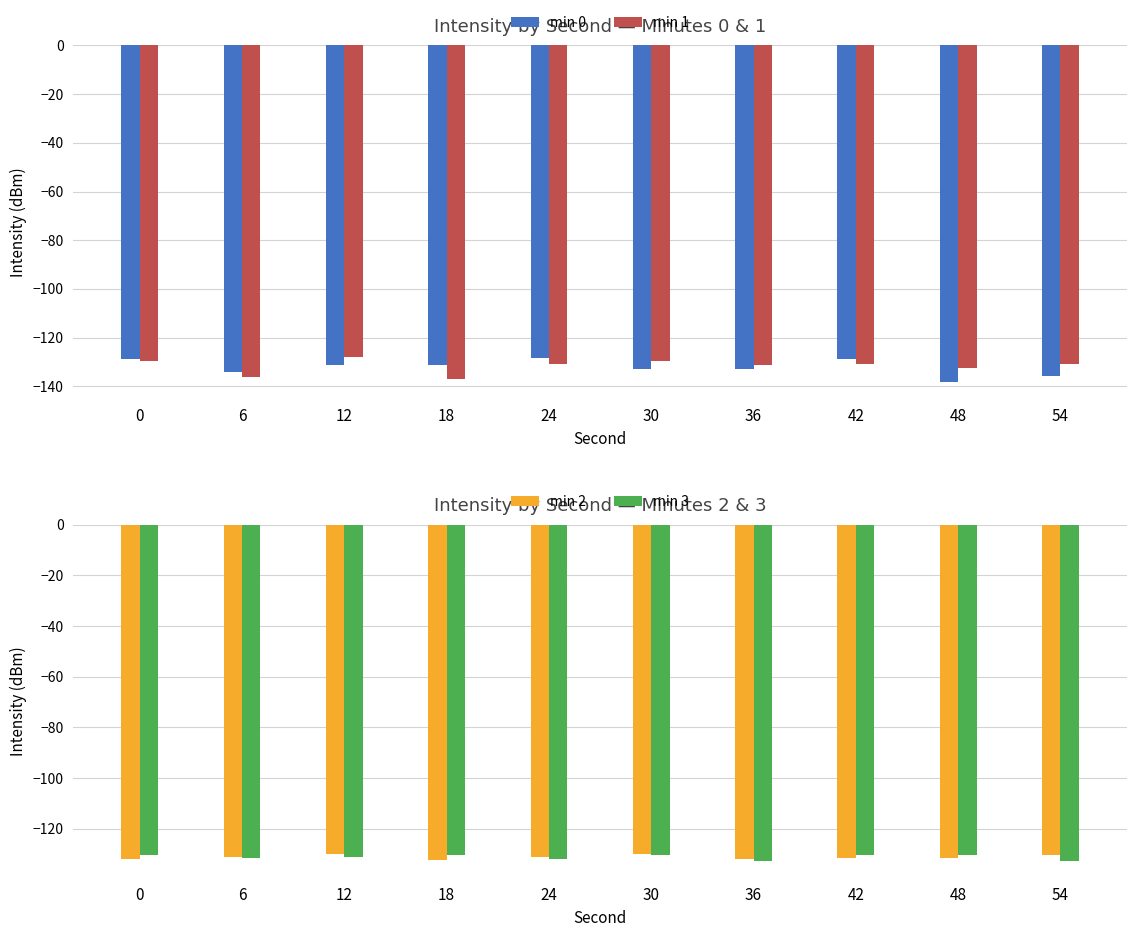

What are all the series names shown in the legend?

min 0, min 1, min 2, min 3